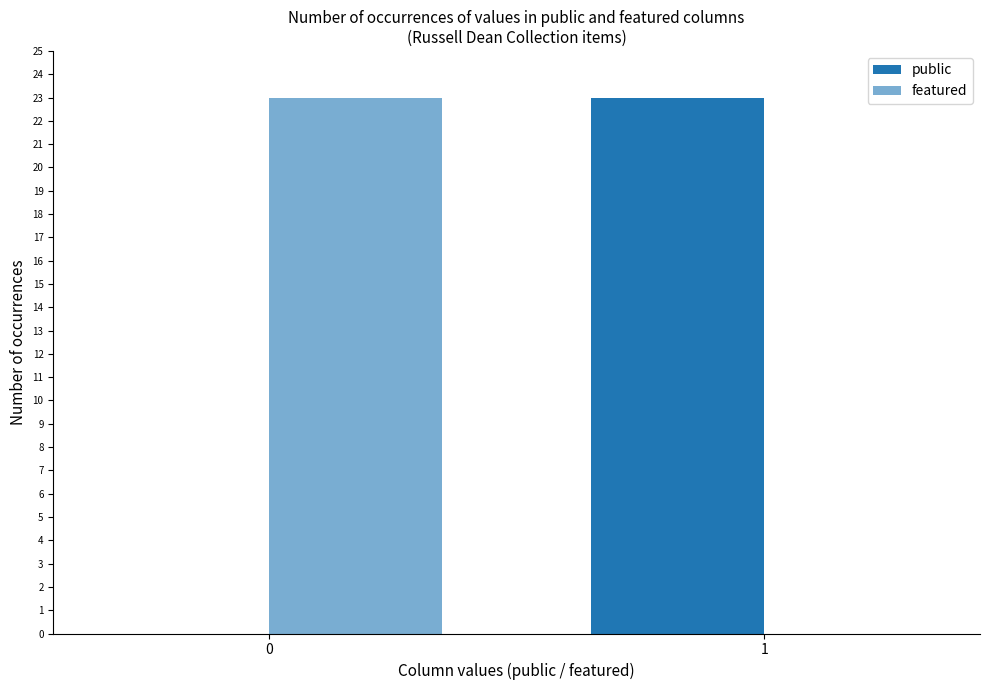

Which series has the largest range (max minus min)?

public